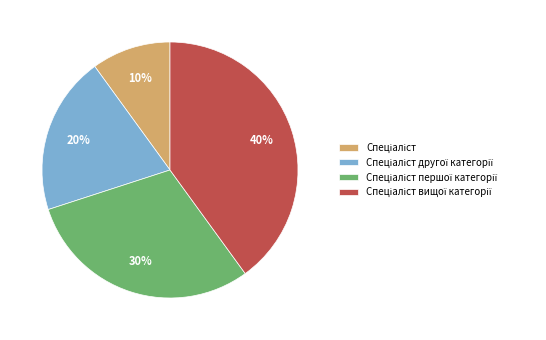

Is there a majority slice in this chart?

No